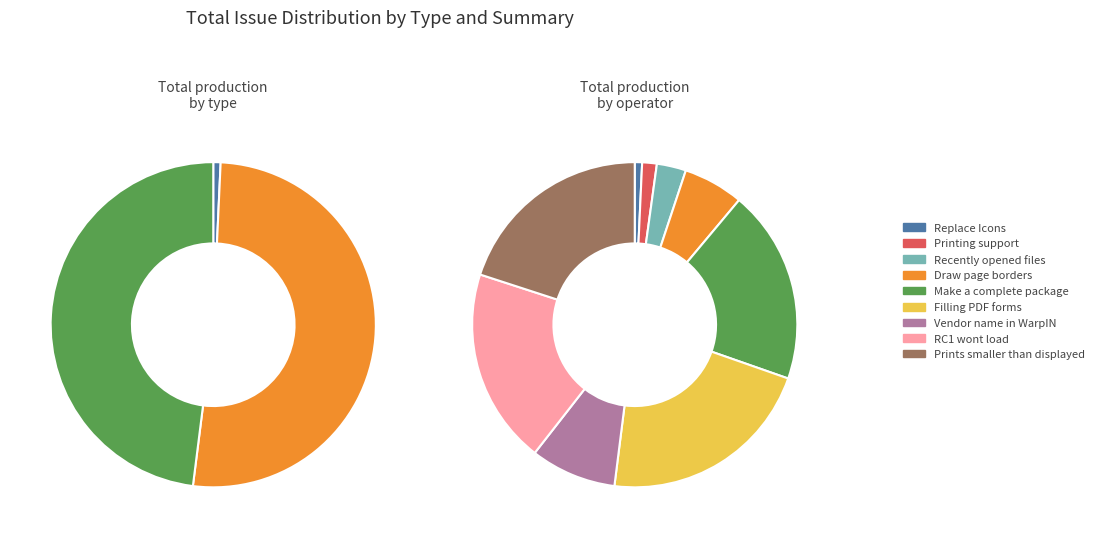

Which has a higher value, Make a complete package or Draw page borders?

Make a complete package